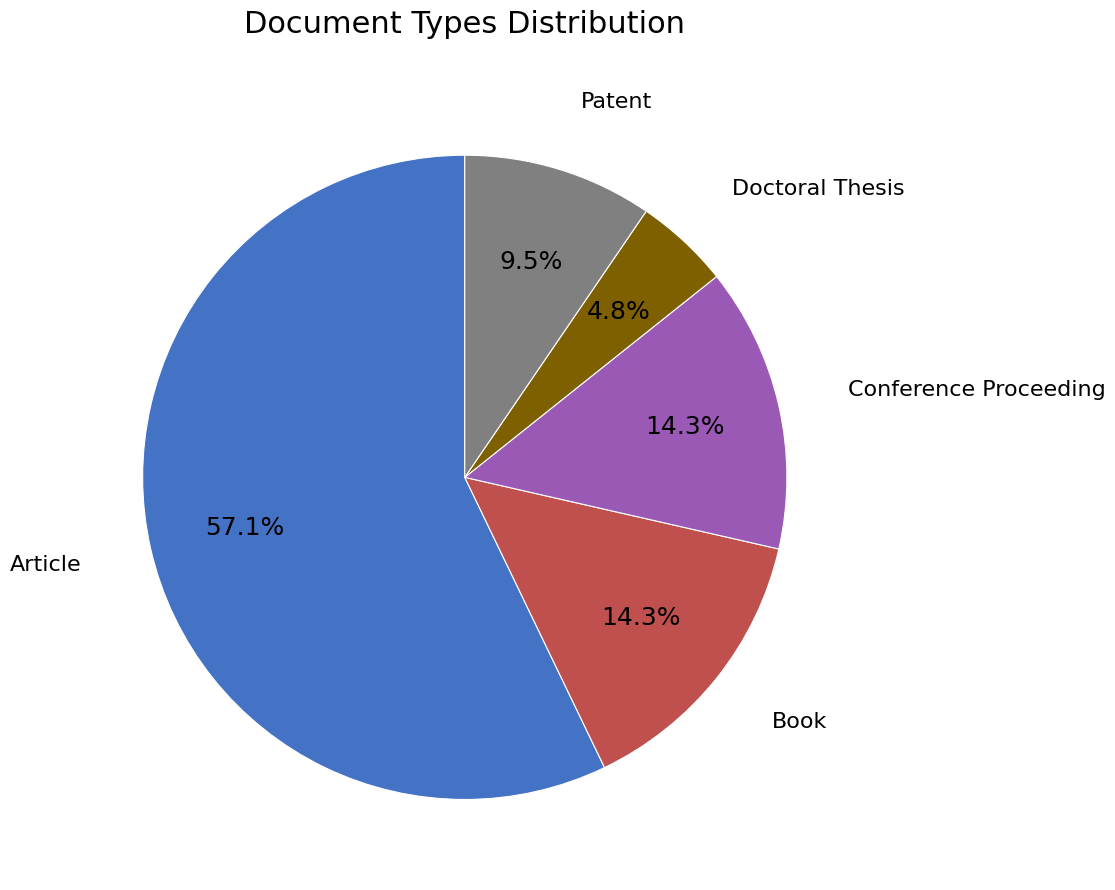

Does any single category account for the majority?

Yes